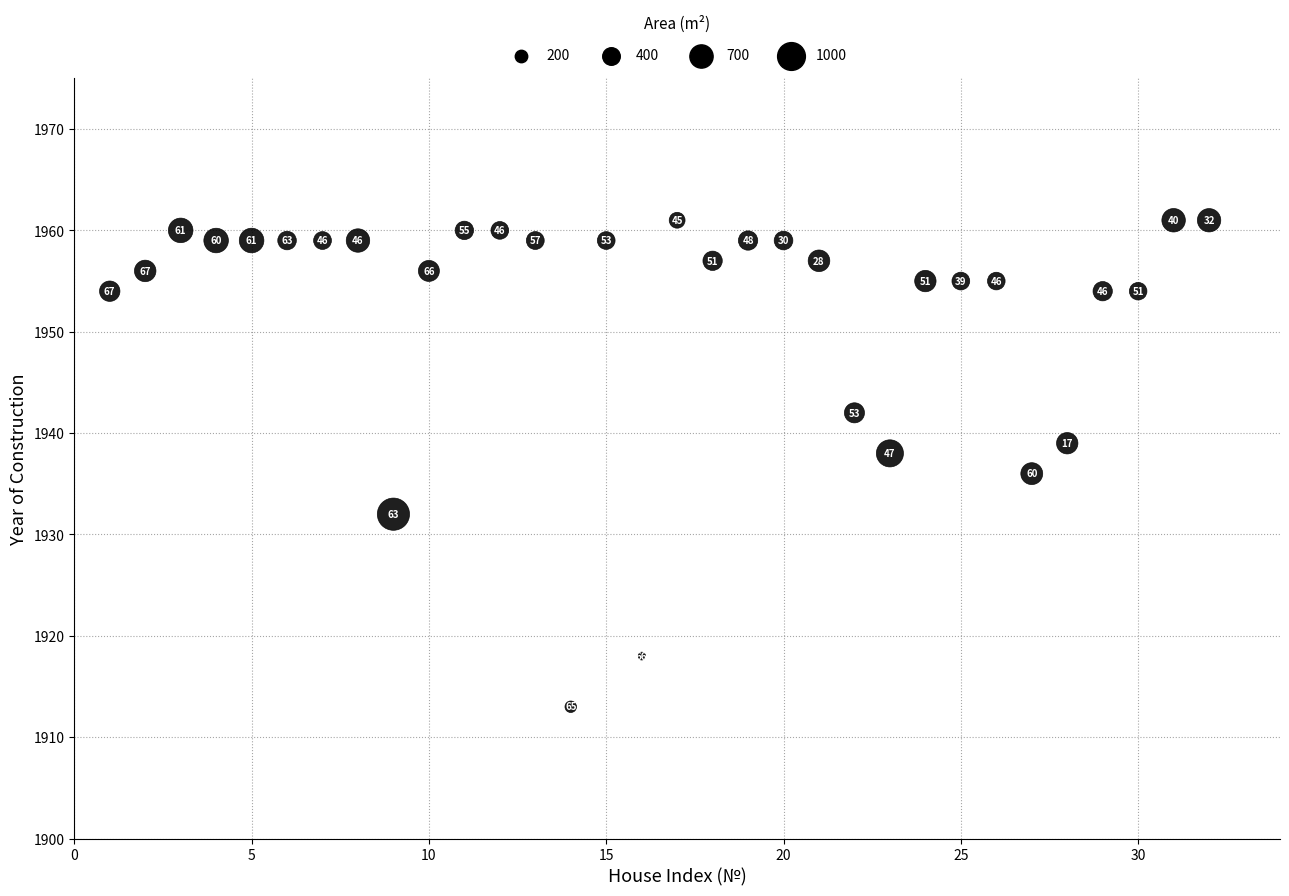

What is the range of Y values (max minus min)?

48